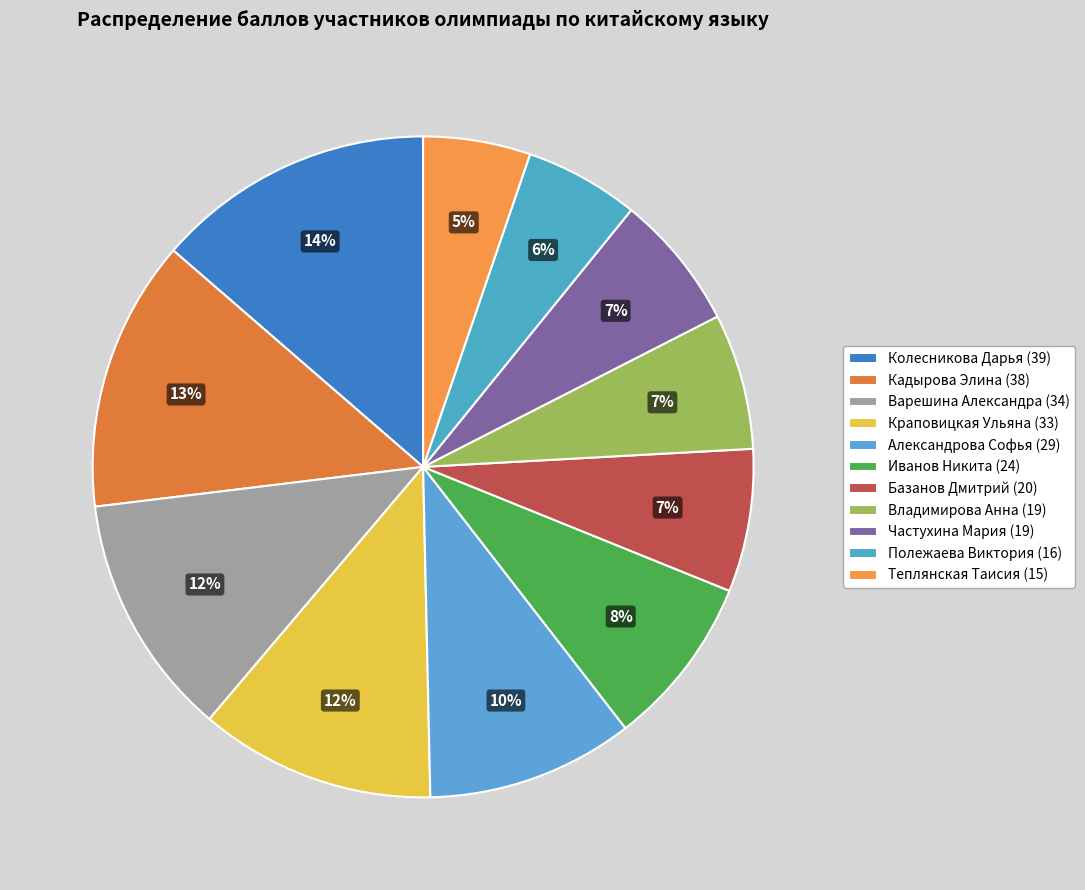

Does Полежаева Виктория (16) account for over 50% of the chart?

No